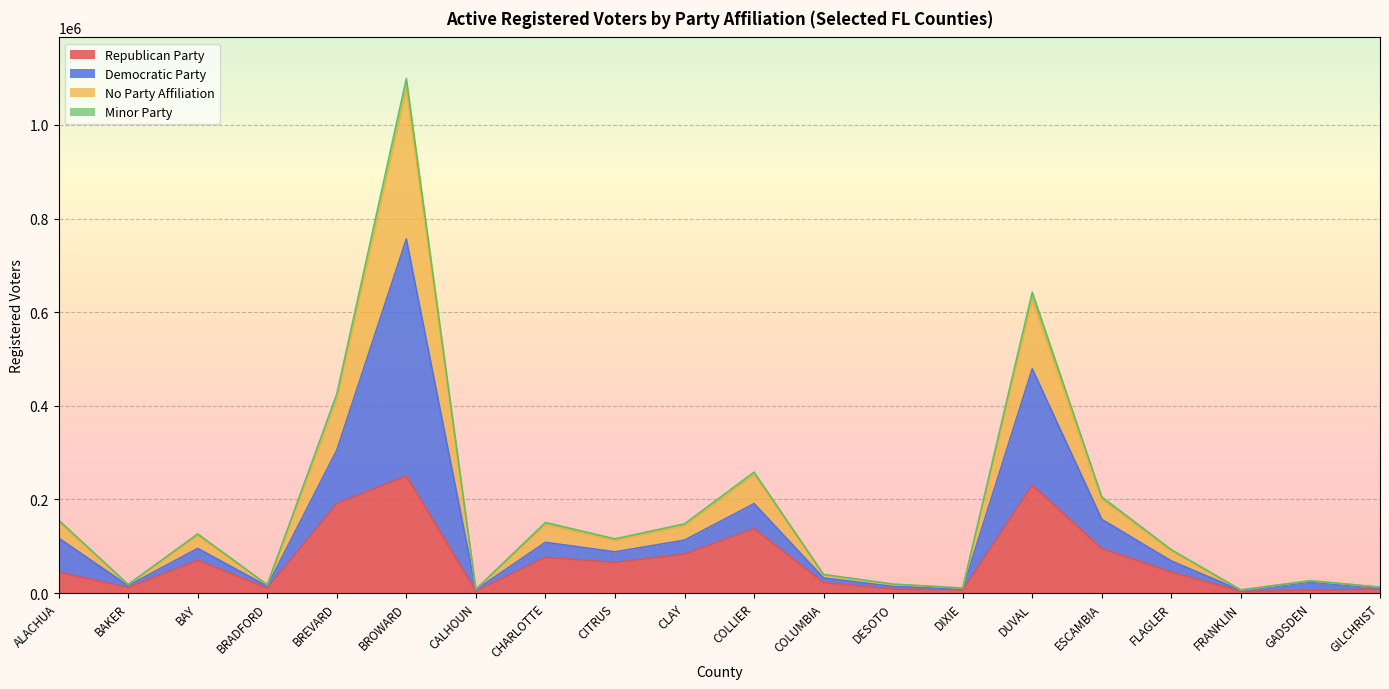

Is it true that Republican Party equals 230565 at DUVAL?

True